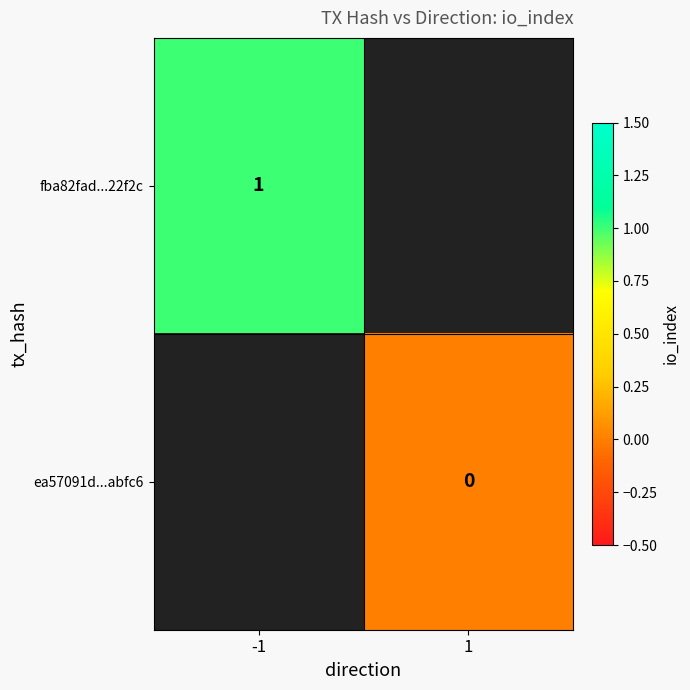

Is the value of ea57091d...abfc6 at 1 greater than the value of fba82fad...22f2c at -1?

No